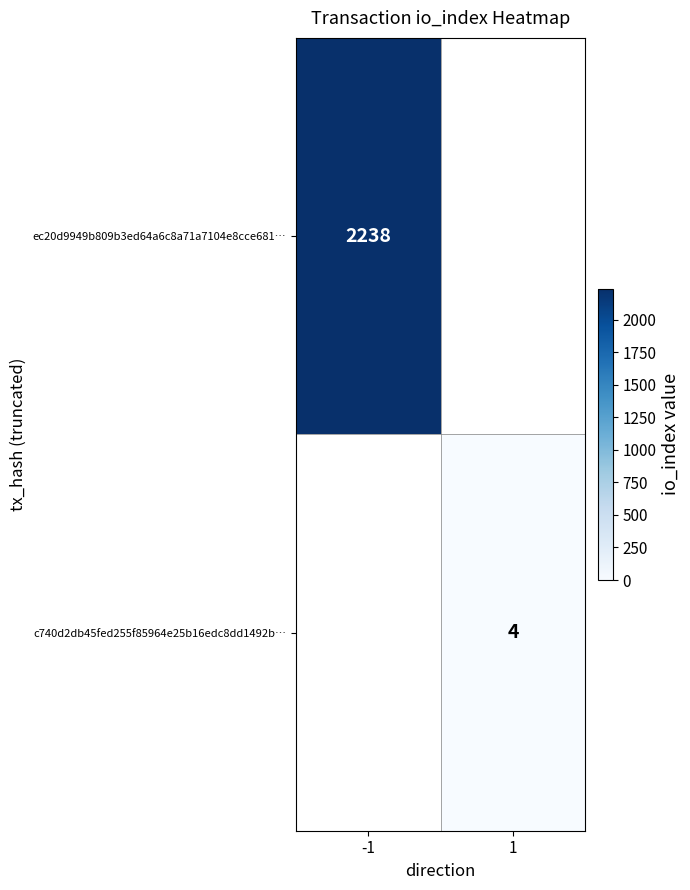

At how many categories does at least one series exceed 885?

1